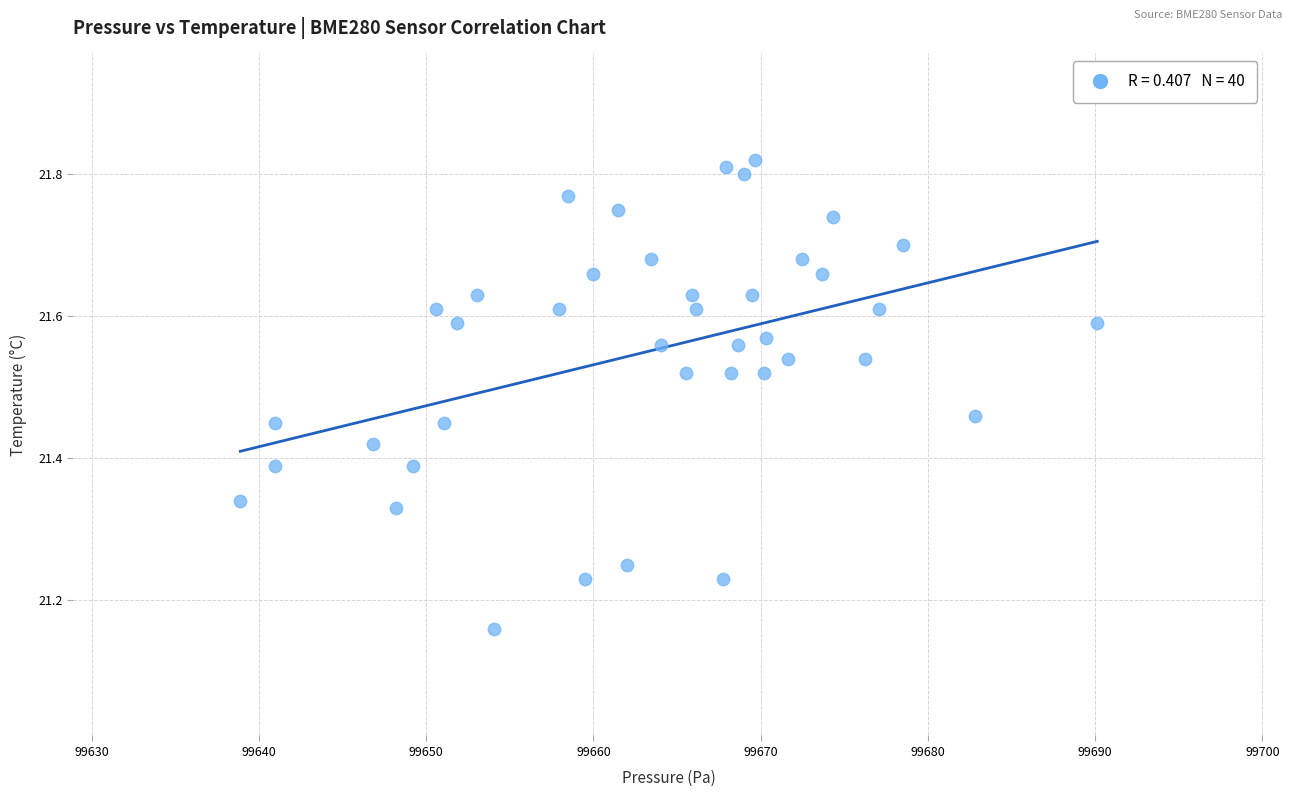

What is the range of X values (max minus min)?

51.2